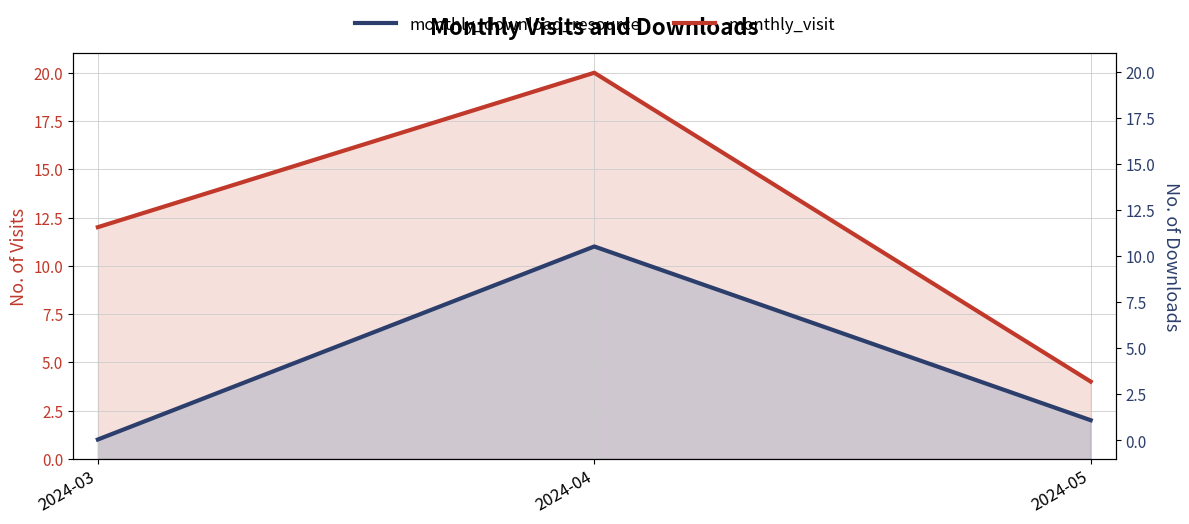

How many lines are shown in the chart?

2